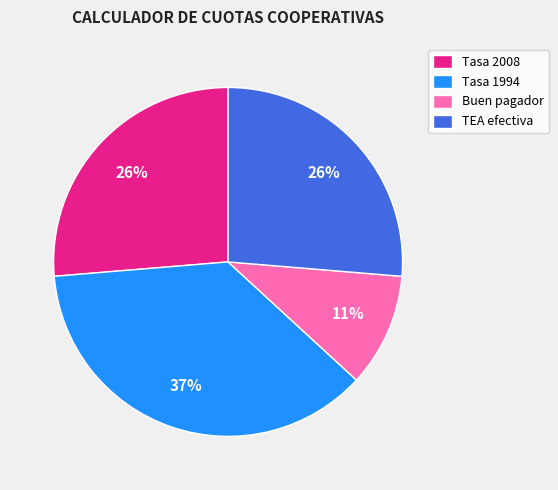

Is the sum of Tasa 1994 and TEA efectiva greater than half?

Yes